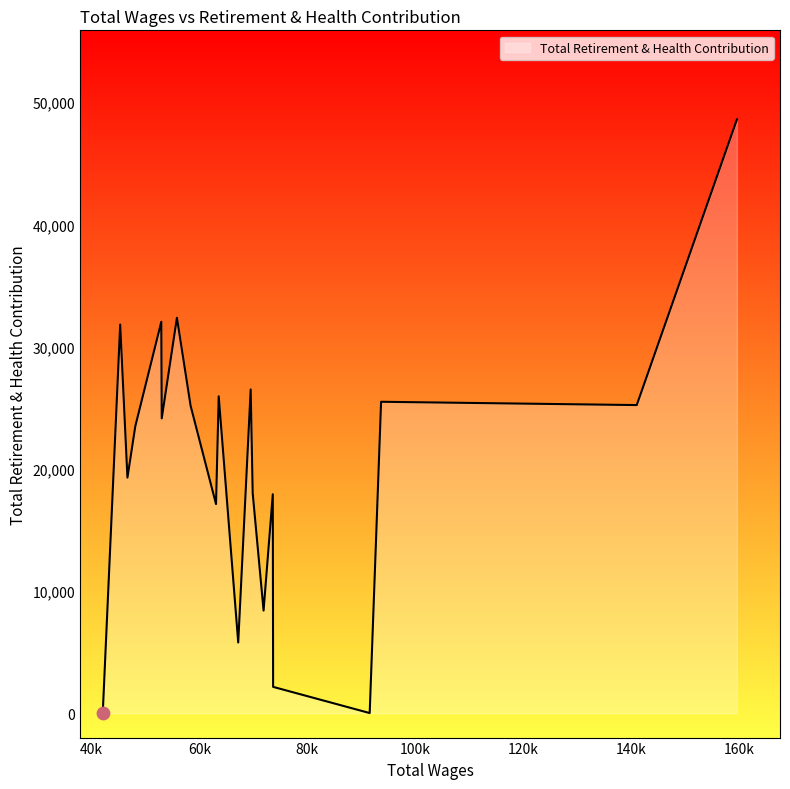

What is the difference between the maximum and minimum values?

48599